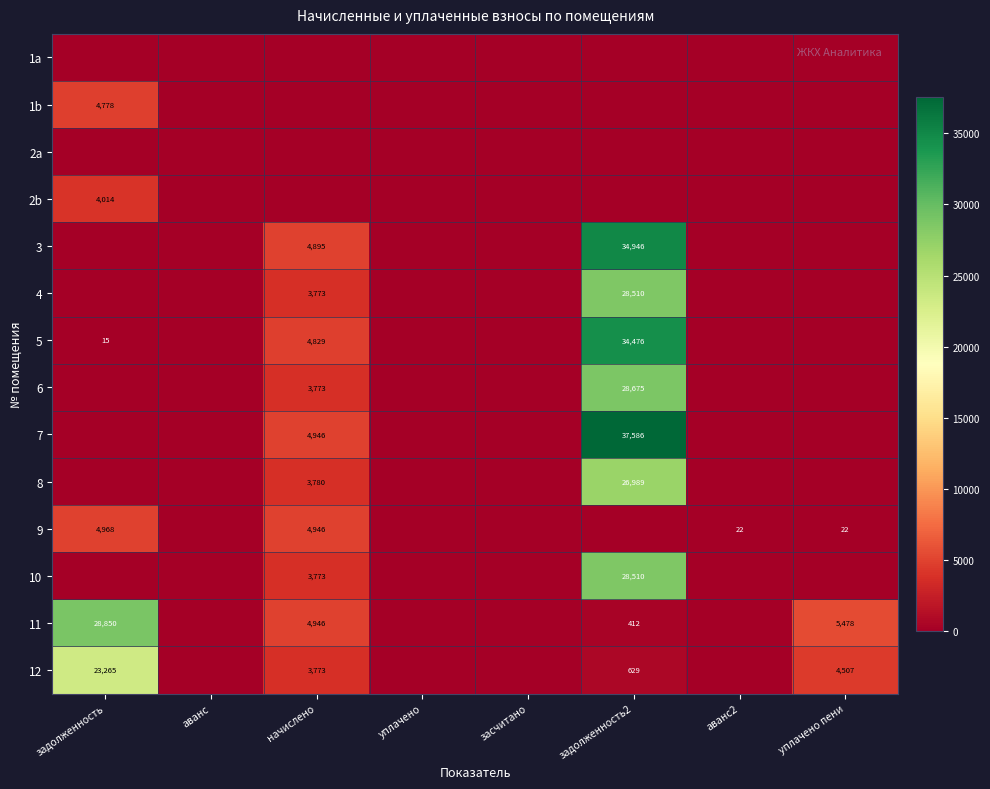

True or false: 4 has a value of 3773 at начислено.

True